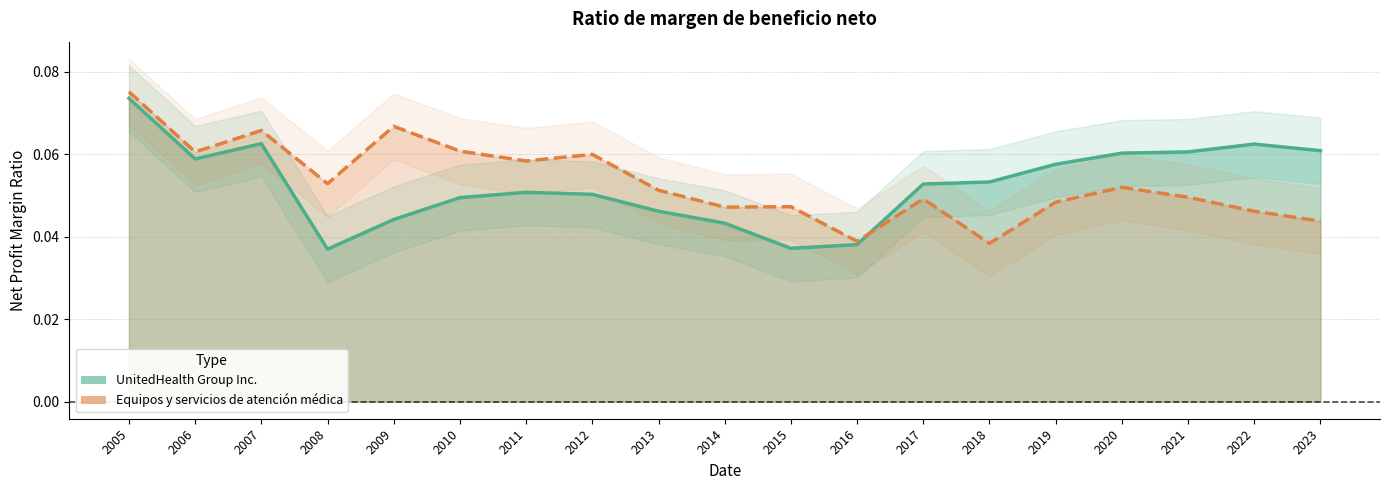

How many lines are shown in the chart?

2